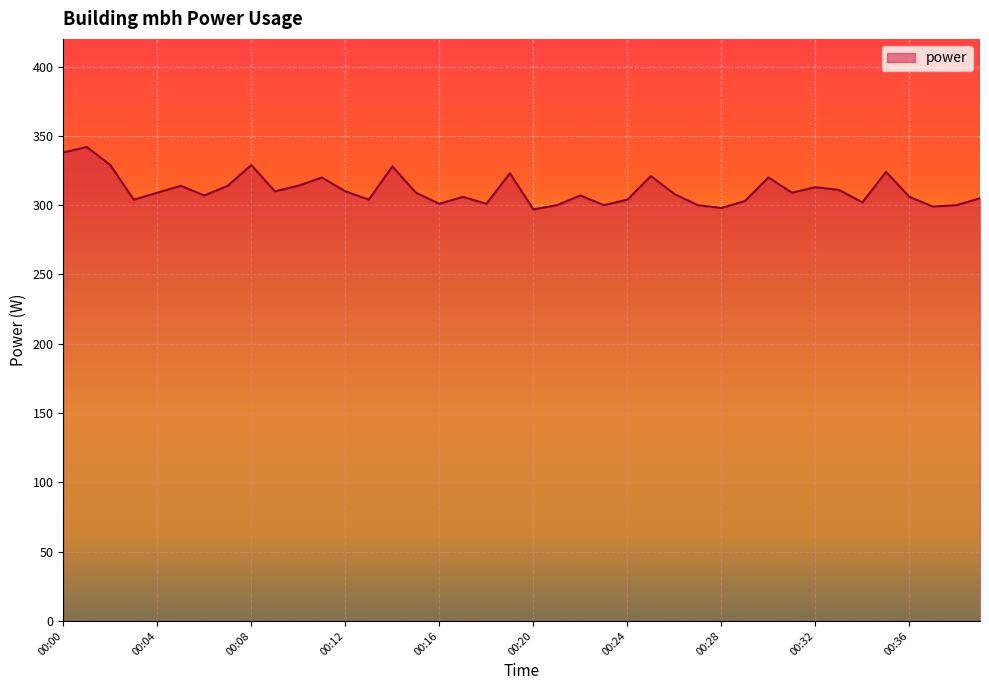

What is the minimum value shown in the chart?

297